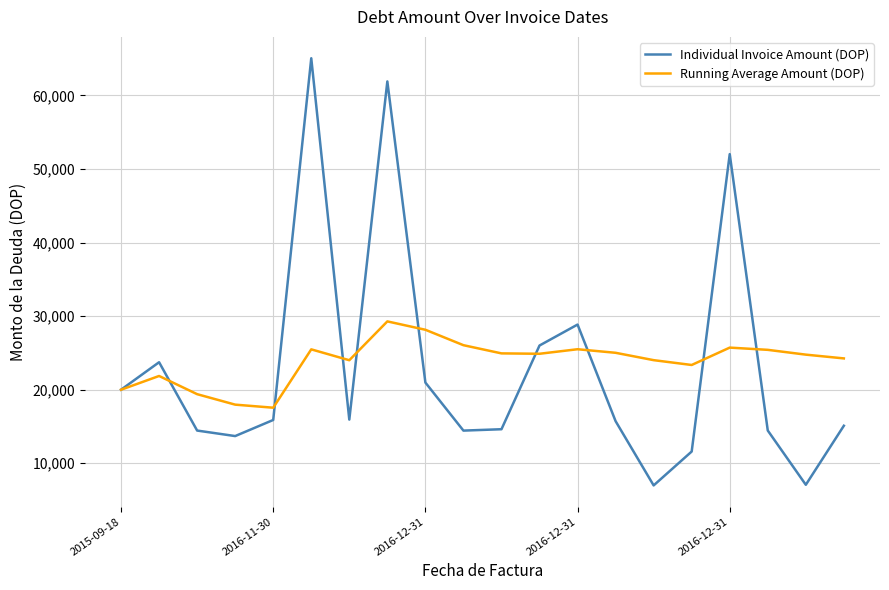

List the series in order of their peak value, highest first.

Individual Invoice Amount (DOP), Running Average Amount (DOP)